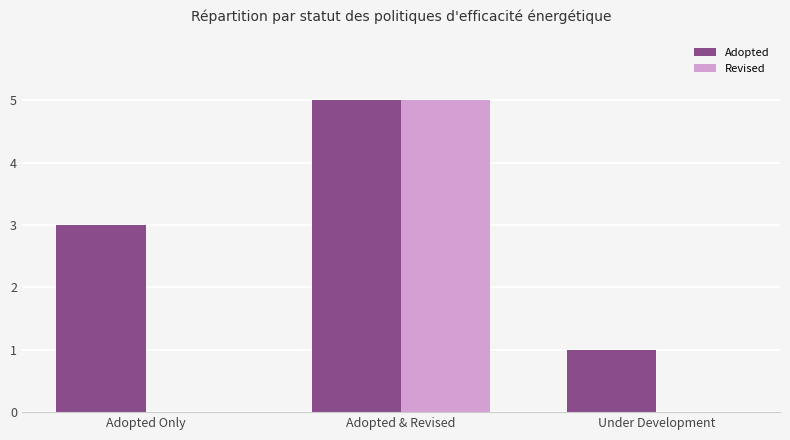

What value does the Adopted series have at Adopted Only?

3